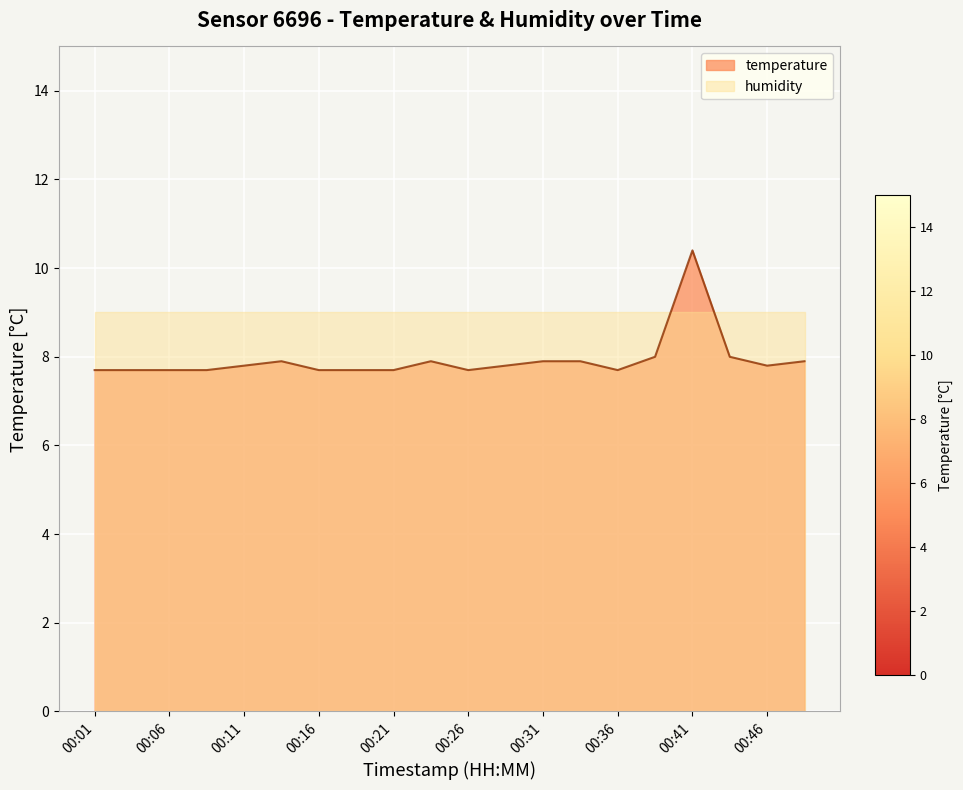

What is the smallest value displayed?

7.7